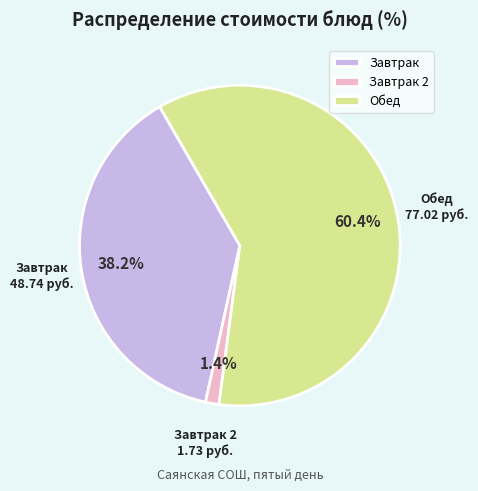

Rank the categories by value from highest to lowest.

Обед, Завтрак, Завтрак 2